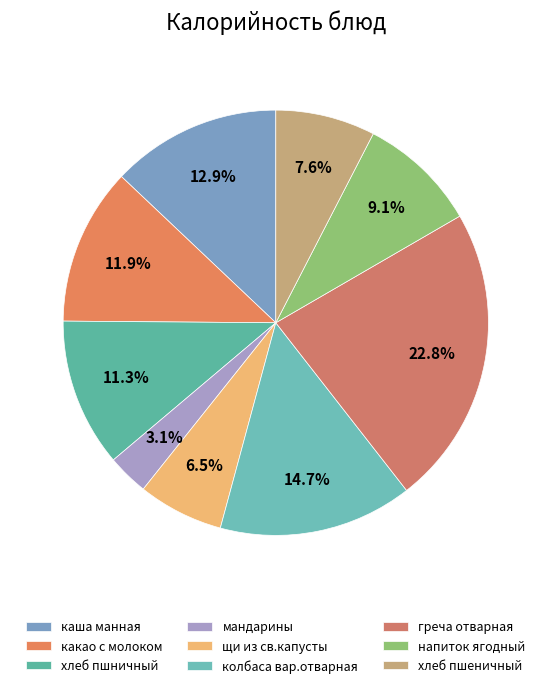

Count the number of slices in the pie.

9